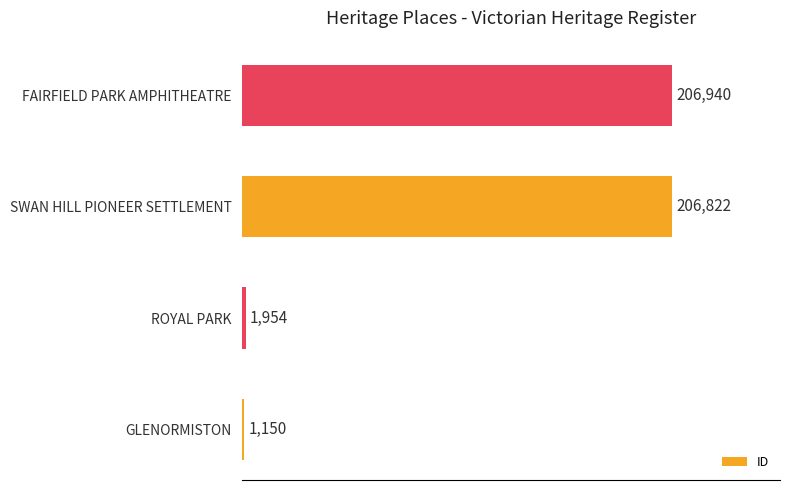

Rank the categories by value from lowest to highest.

GLENORMISTON, ROYAL PARK, SWAN HILL PIONEER SETTLEMENT, FAIRFIELD PARK AMPHITHEATRE